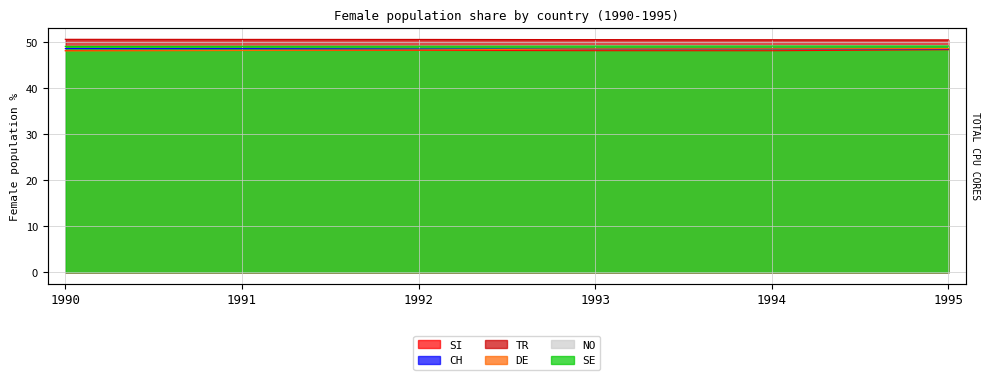

Rank the series at 1992 from highest to lowest value.

TR, NO, SE, CH, DE, SI